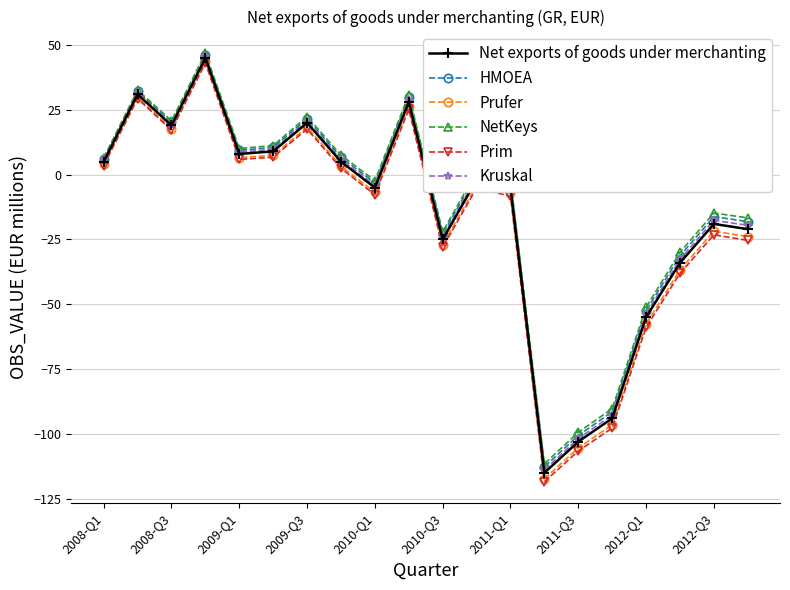

Does the chart have visible grid lines?

Yes